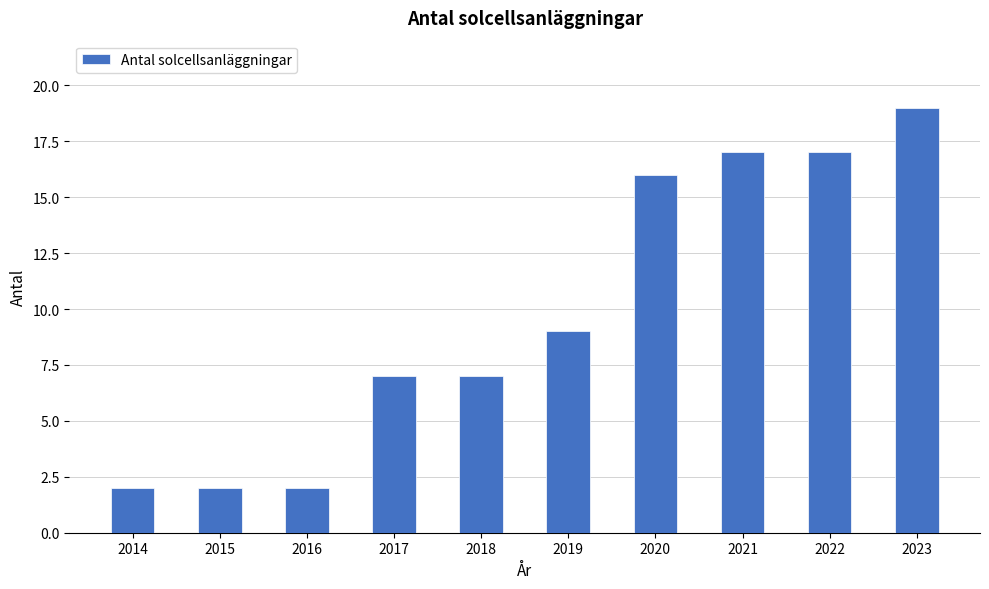

What is the ratio of the value at 2016 to the value at 2014?

1.0